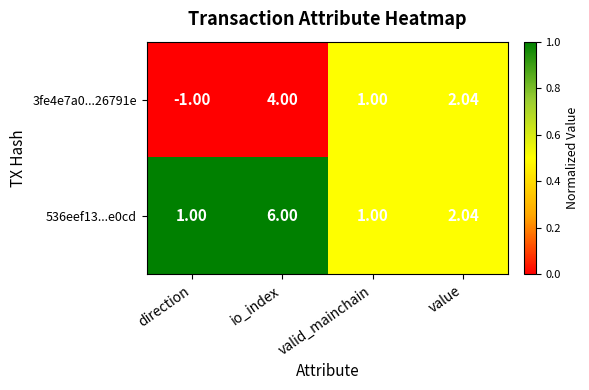

Which series has the largest total across all categories?

536eef13...e0cd